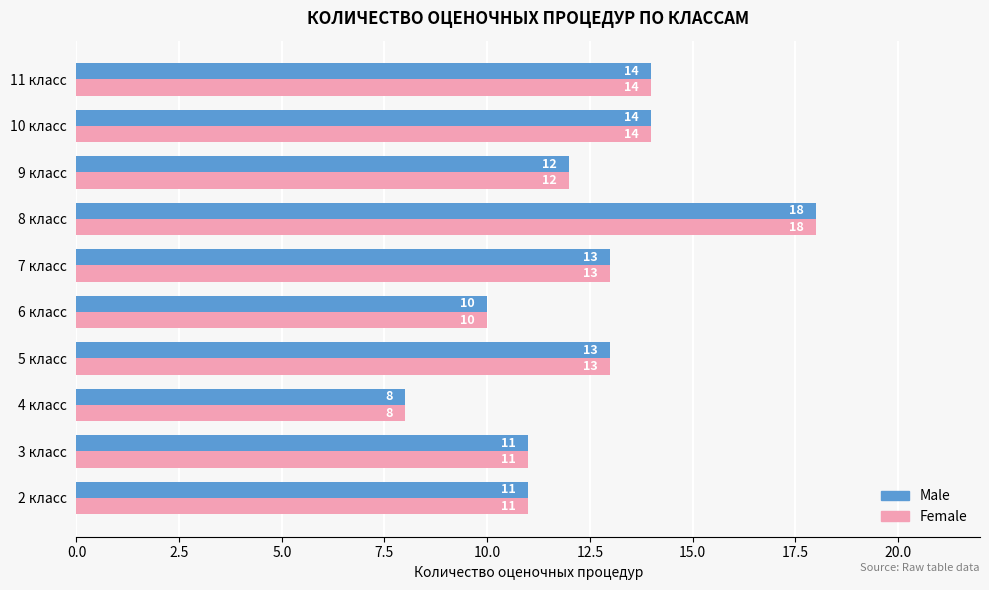

At which label does Male reach its minimum?

4 класс